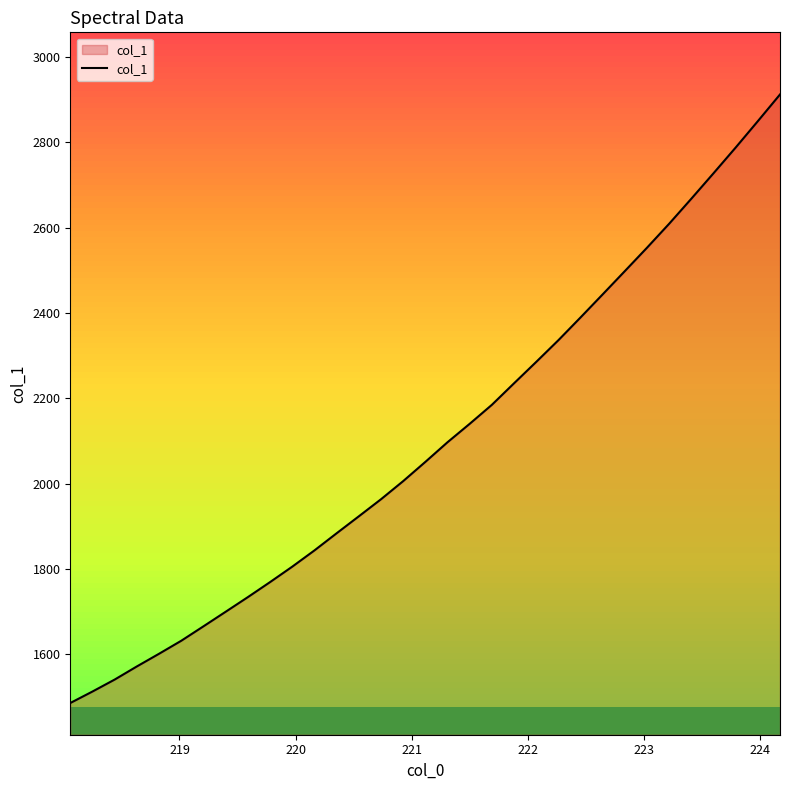

What is the minimum value shown in the chart?

1486.0